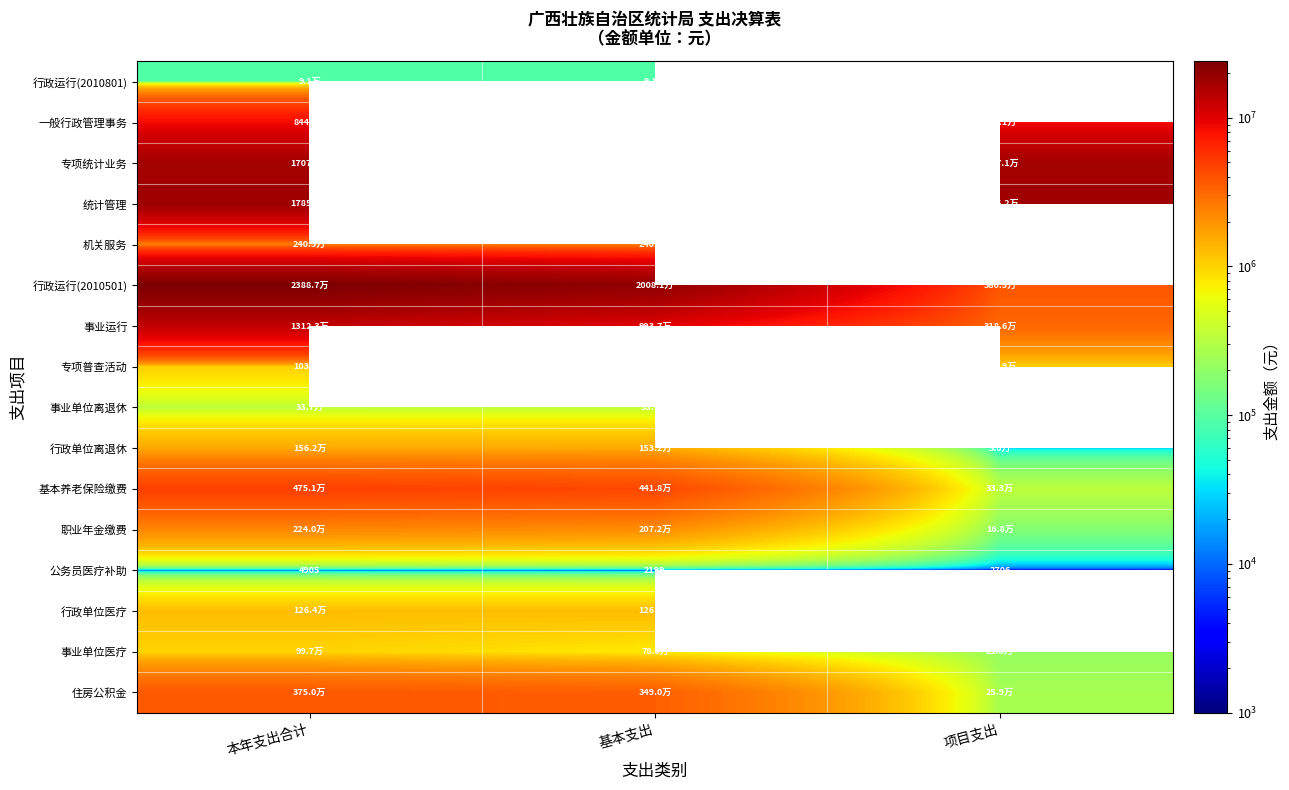

Which series has the largest range (max minus min)?

行政运行(2010501)